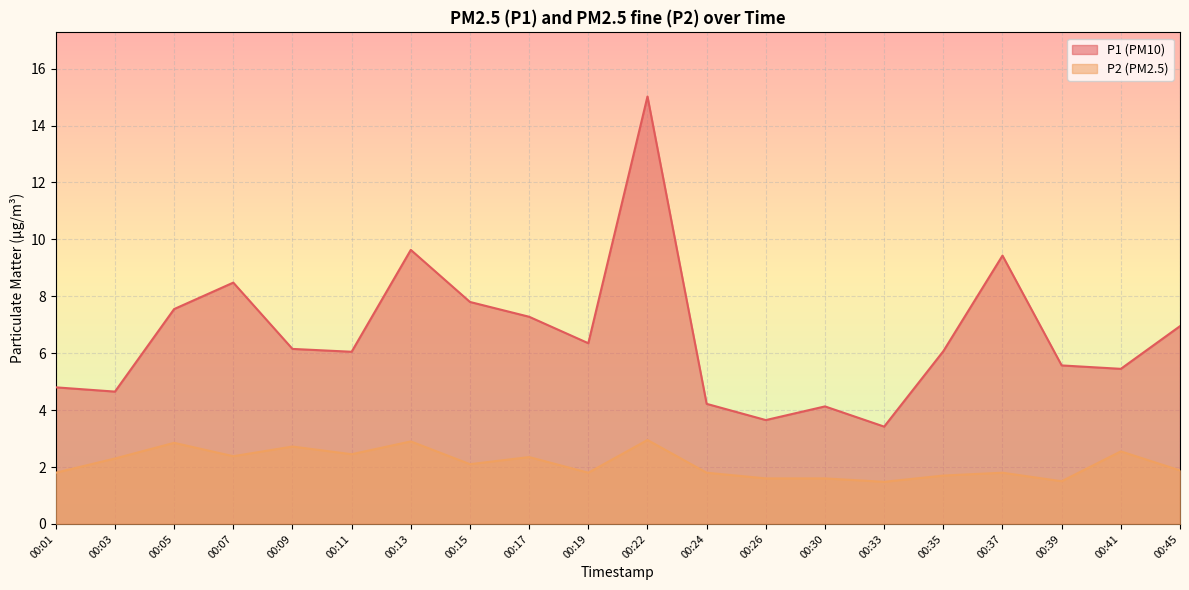

True or false: P2 and P1 cross at least once.

False